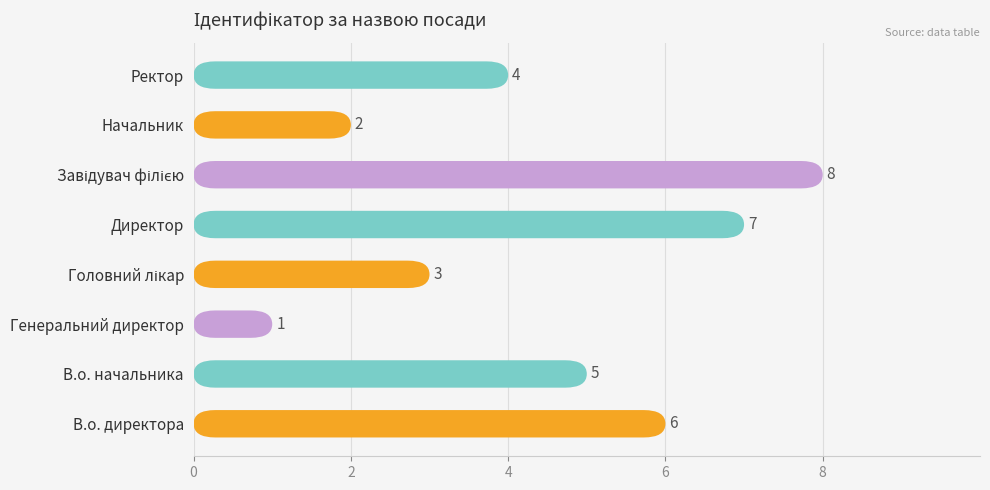

The value at 7 is 2. True or false?

False